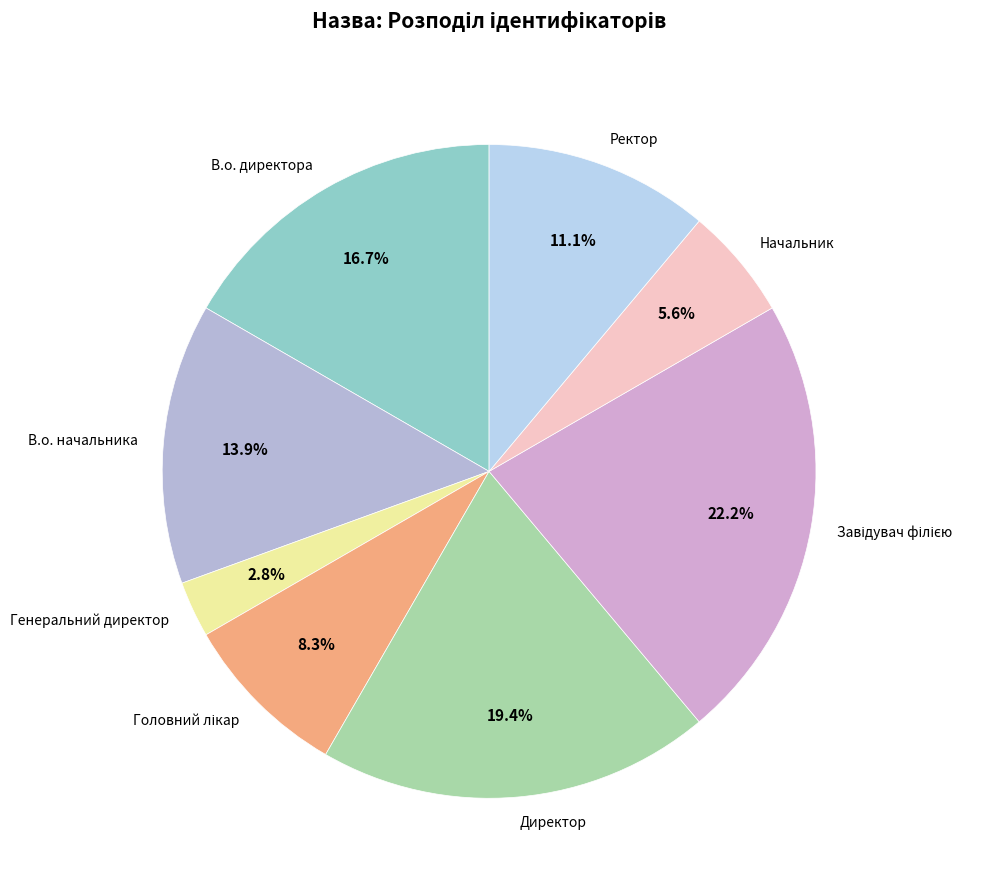

What portion of the pie excludes Директор?

80.6%